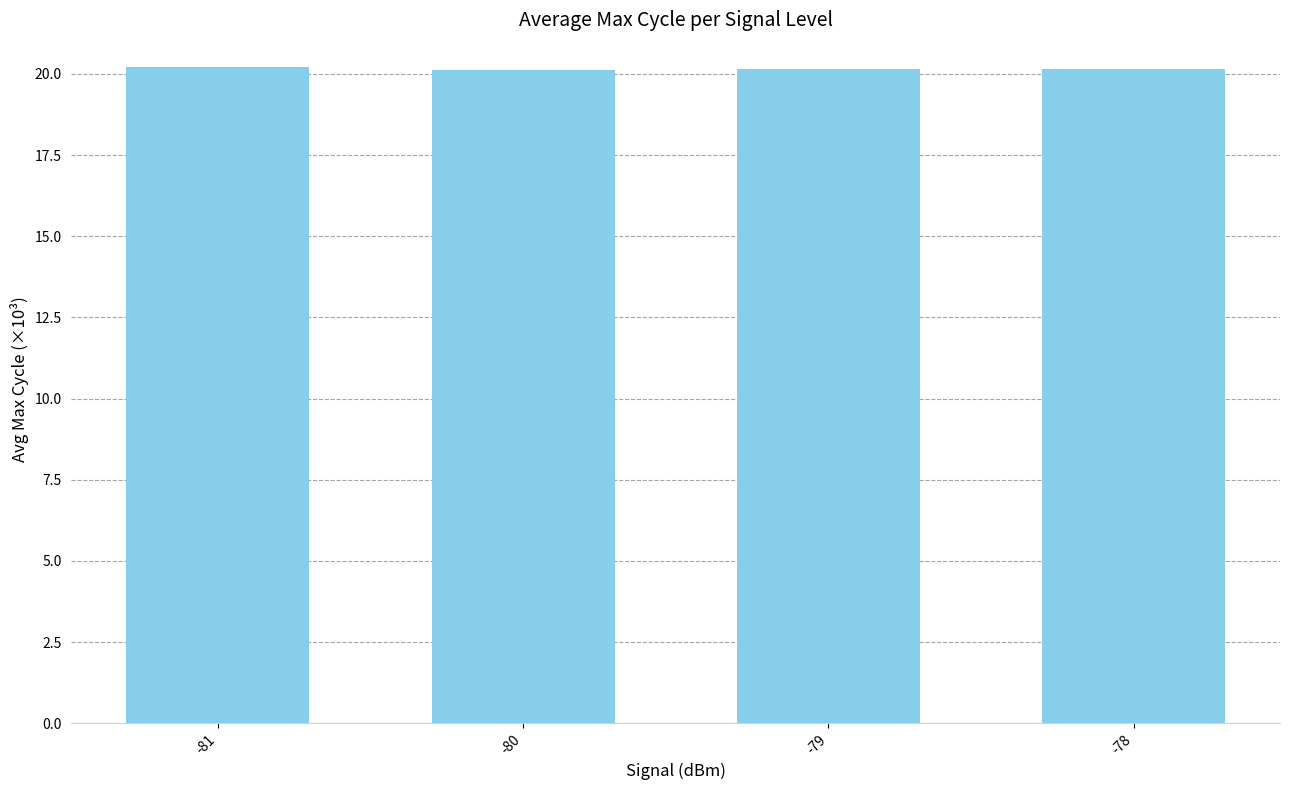

Is it true that the value at -78 is 29.0?

False